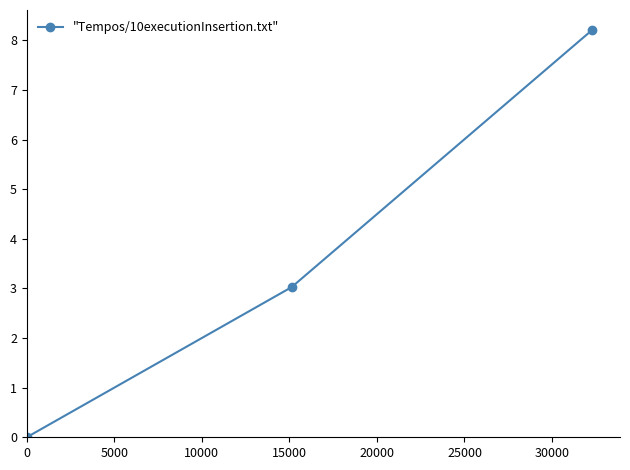

What is the difference between the maximum and minimum values?

8.2